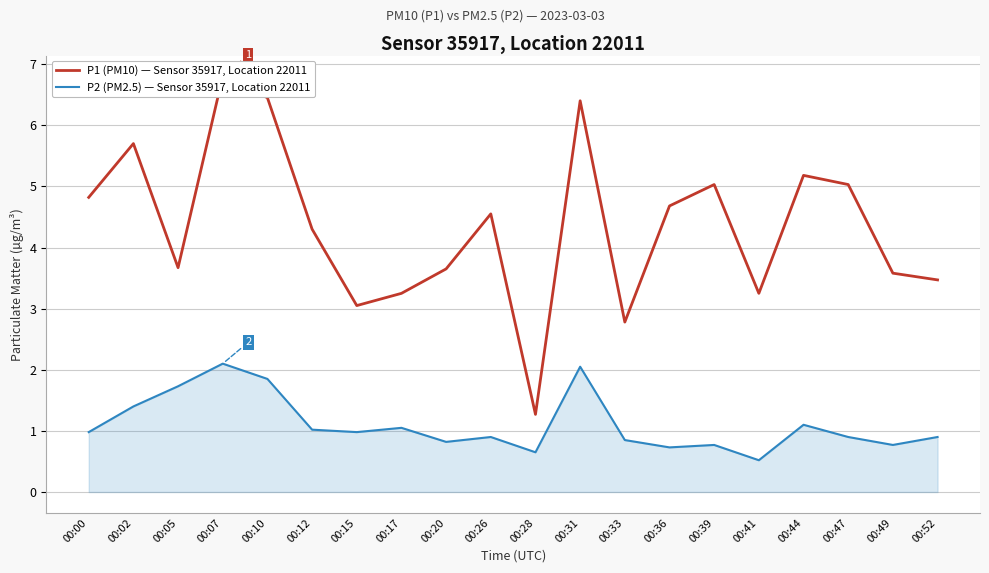

What is the average value of the P2 (PM2.5) — Sensor 35917, Location 22011 series?

1.1